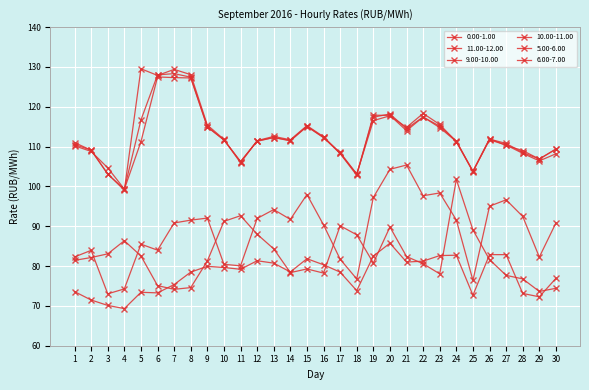

How many series are shown in this chart?

6